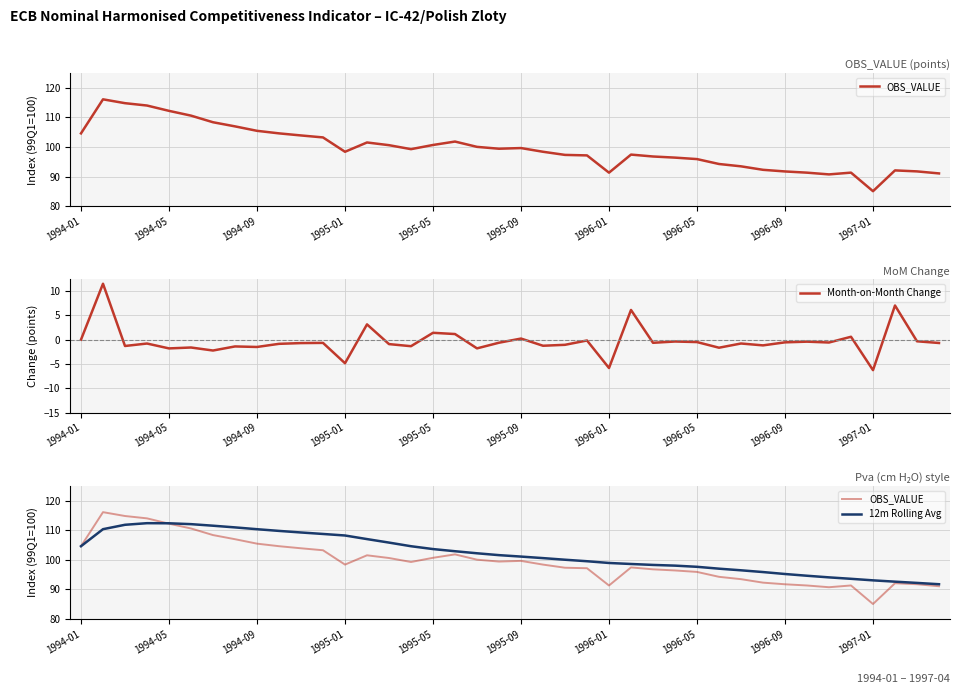

Is the value of OBS_VALUE at 34 greater than the value of Month-on-Month Change at 30?

Yes